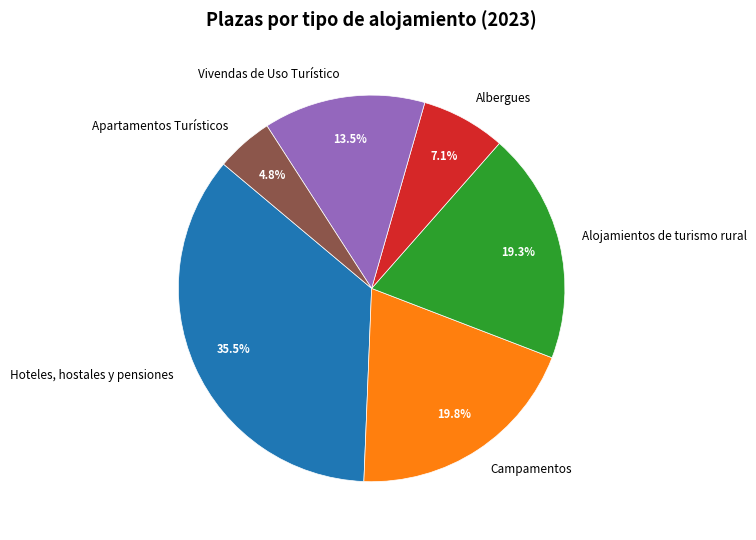

What is the ratio of the value at Vivendas de Uso Turístico to the value at Albergues?

1.9